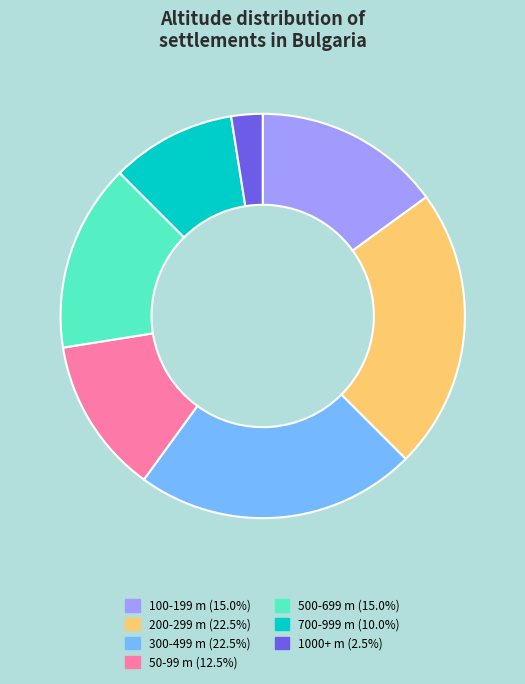

Is there any slice that represents more than half of the pie?

No